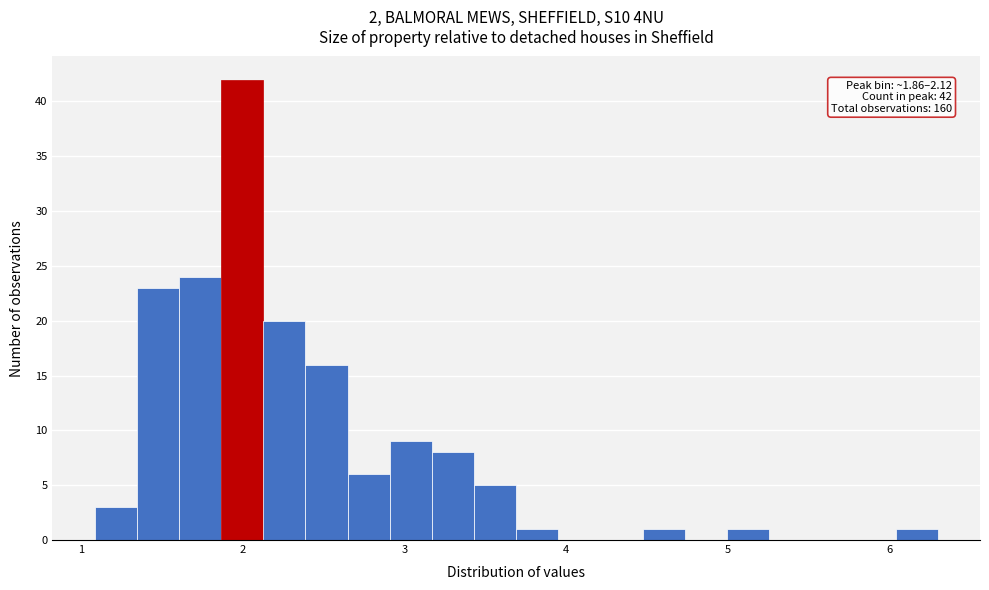

Around what value on the x-axis is the tallest bar? Give the approximate position of its centre, as read against the axis.

2.0